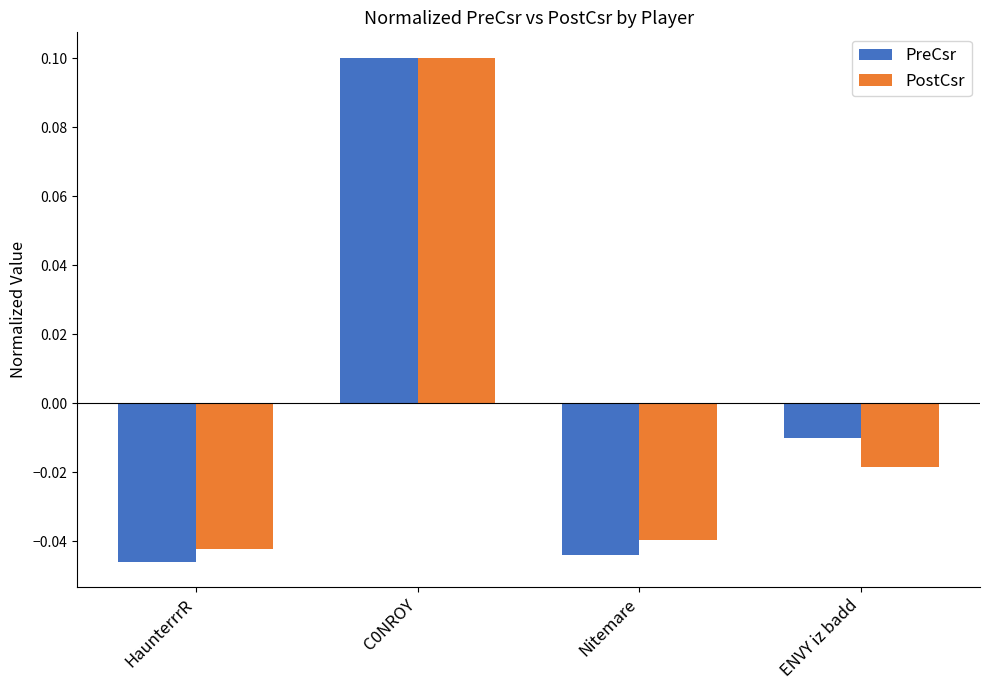

Which series changed the most between Nitemare and ENVY iz badd?

PreCsr